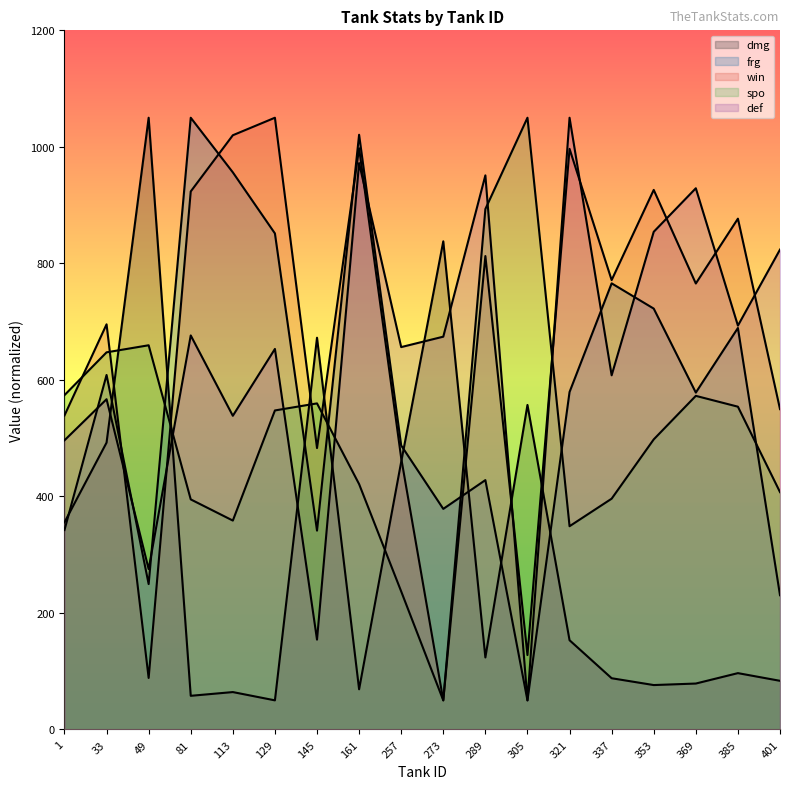

Reading right to left, extract all data points from this chart.

dmg: 83.5	96.7	78.8	76.2	88.0	153.2	557.1	123.6	837.9	459.3	69.0	672.4	50.0	64.2	57.8	1050.0	492.4	355.5
frg: 230.4	689.1	578.2	722.4	765.7	579.2	50.0	428.0	378.6	487.5	1020.8	341.3	851.4	956.2	1050.0	249.6	608.5	342.3
win: 549.9	876.8	765.5	926.1	771.3	996.6	127.7	812.6	50.0	465.8	997.6	483.0	1050.0	1019.9	923.5	88.5	695.4	539.0
spo: 407.4	554.0	572.6	497.9	396.1	348.9	1050.0	893.3	50.0	237.0	421.2	559.7	547.6	358.6	394.9	659.5	647.3	573.8
def: 823.7	693.2	928.9	854.2	607.9	1050.0	50.0	951.1	674.2	656.3	972.1	154.2	653.2	538.4	676.3	275.3	566.8	496.3